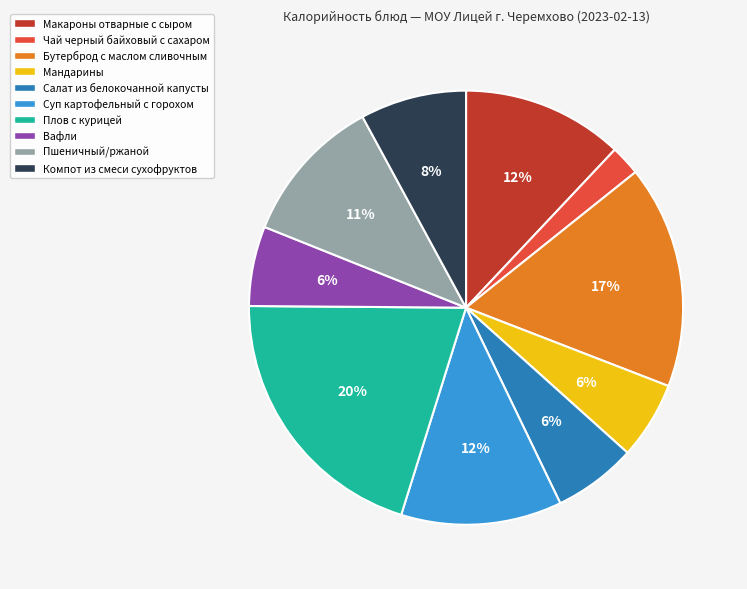

Does Чай черный байховый с сахаром account for over 50% of the chart?

No